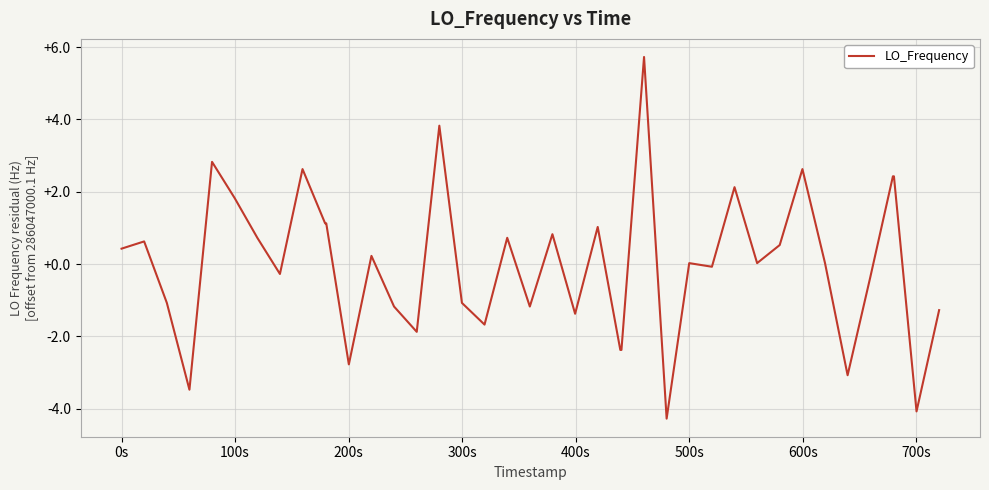

What is the difference between the maximum and minimum values?

10.0